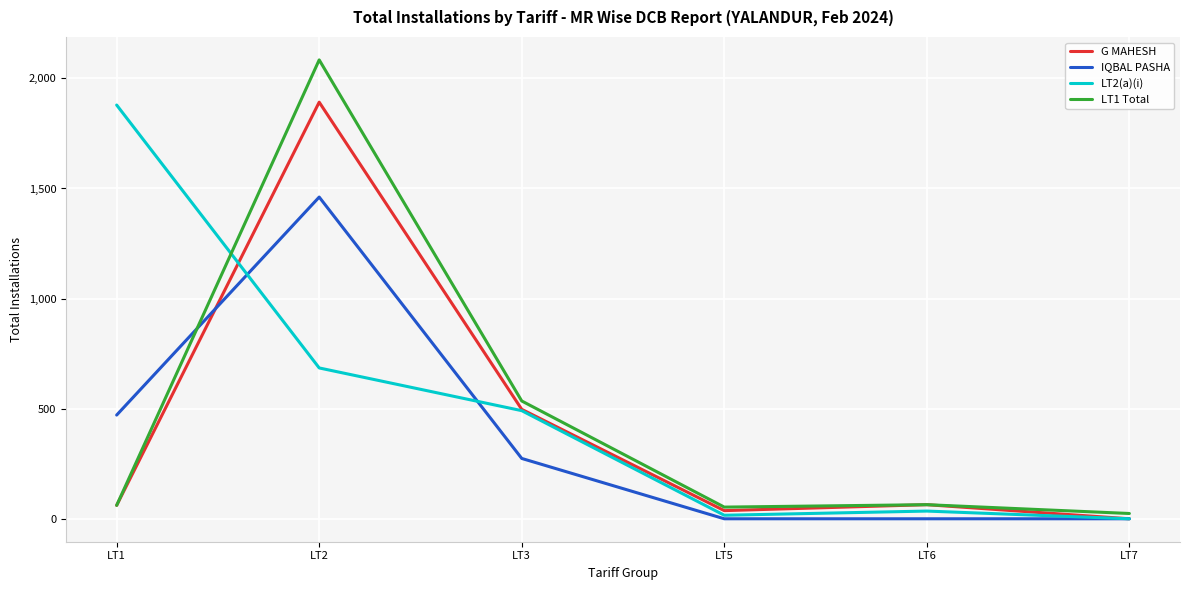

What is the approximate value of G MAHESH at LT1, to the nearest 100?

100